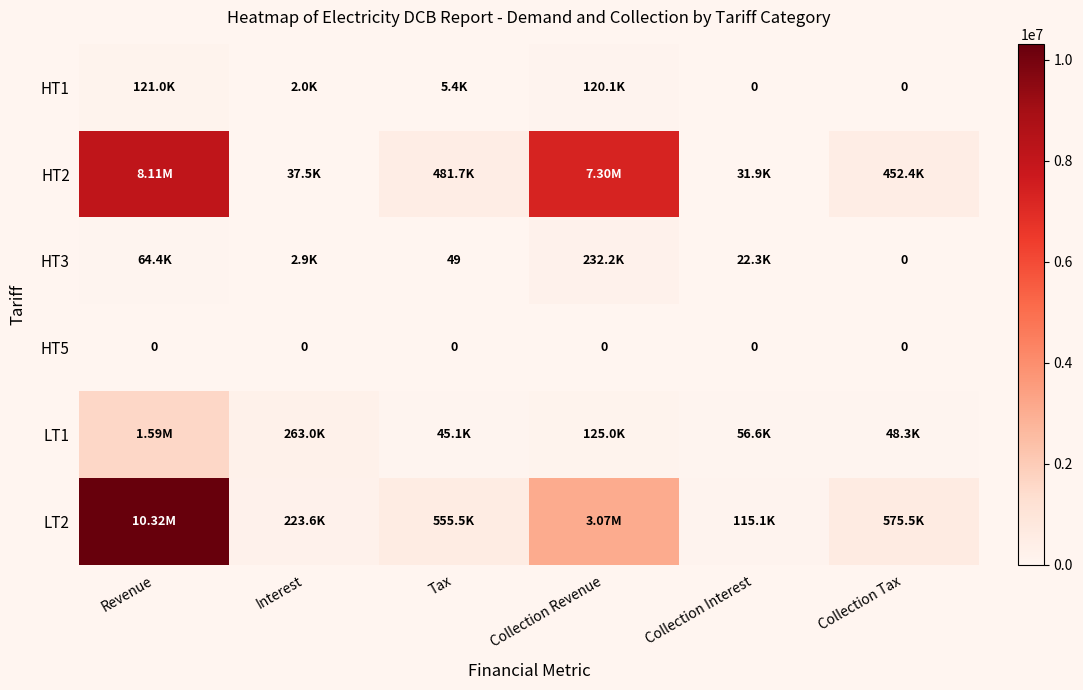

Is the value of HT3 at Tax greater than the value of HT5 at Interest?

Yes